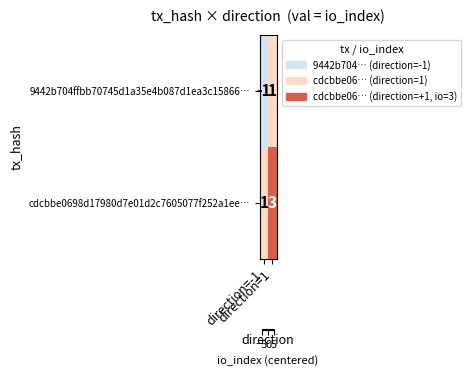

How many series are shown in this chart?

2